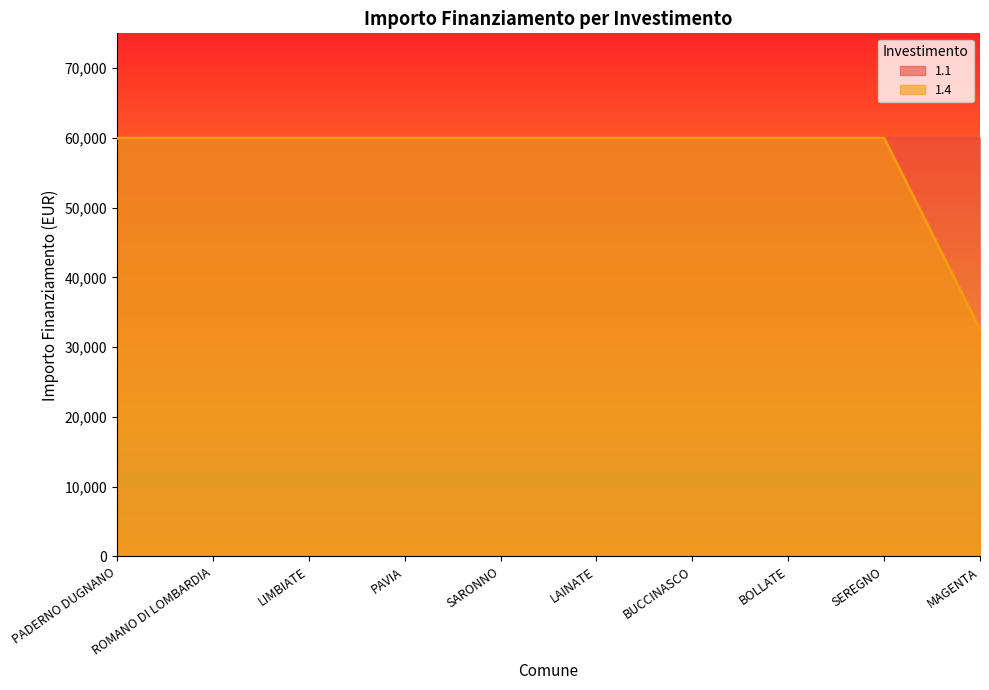

What is the sum of the values at SEREGNO and PADERNO DUGNANO?

119932